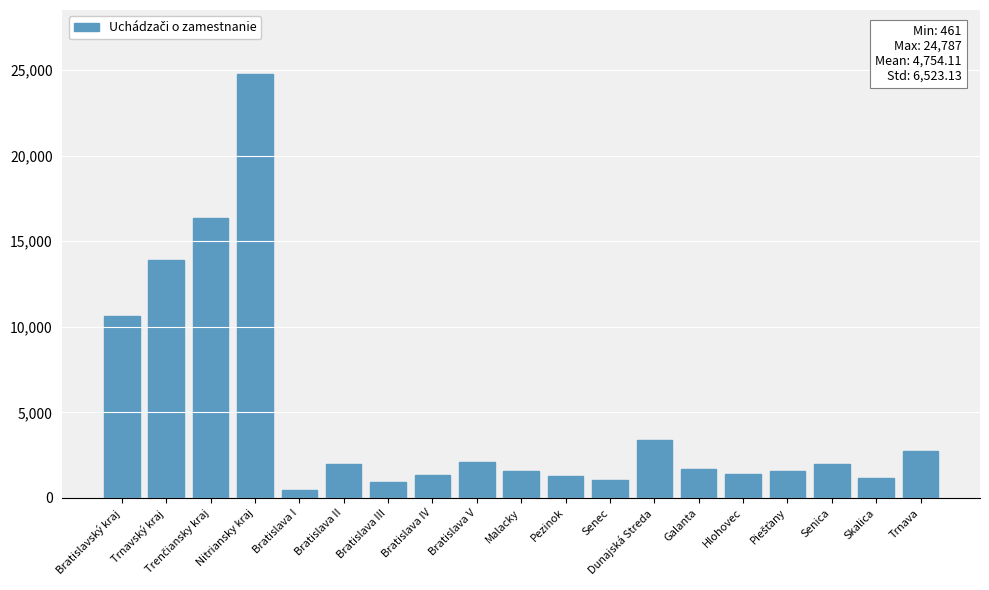

The value at Pezinok is 1277. True or false?

True